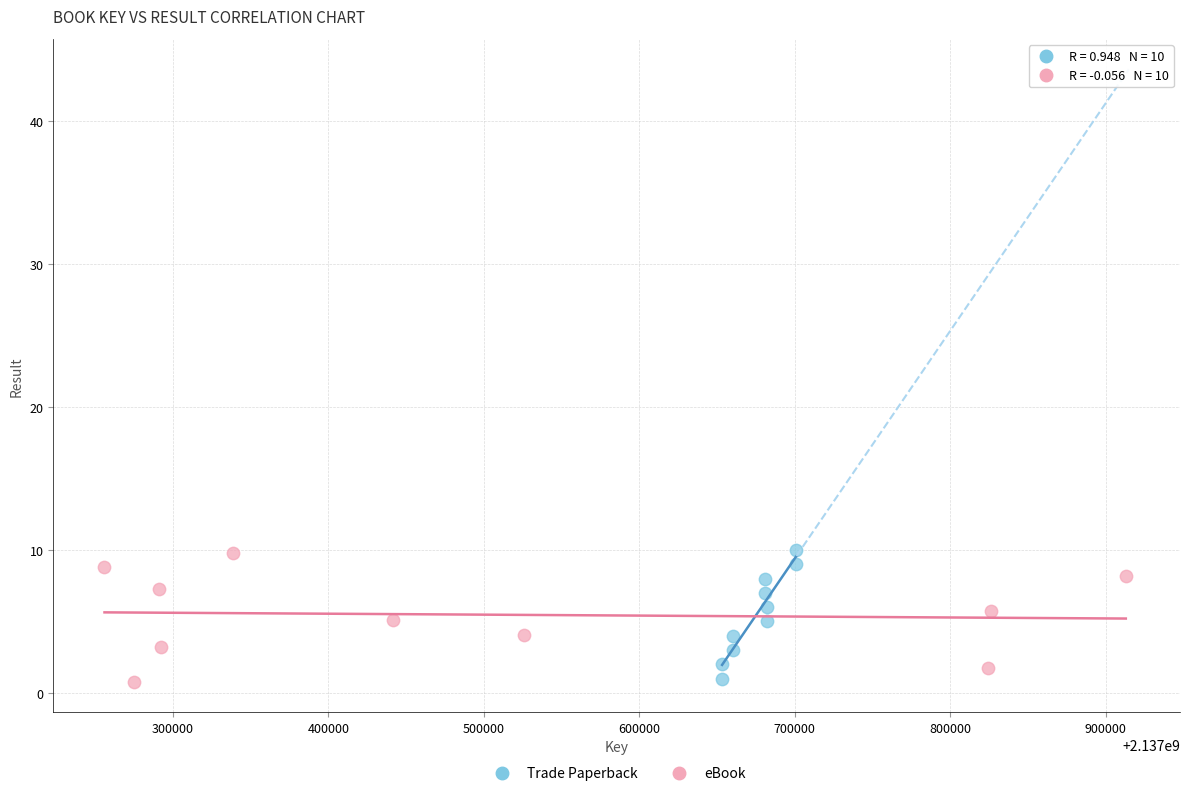

What are all the series names shown in the legend?

Trade Paperback, eBook